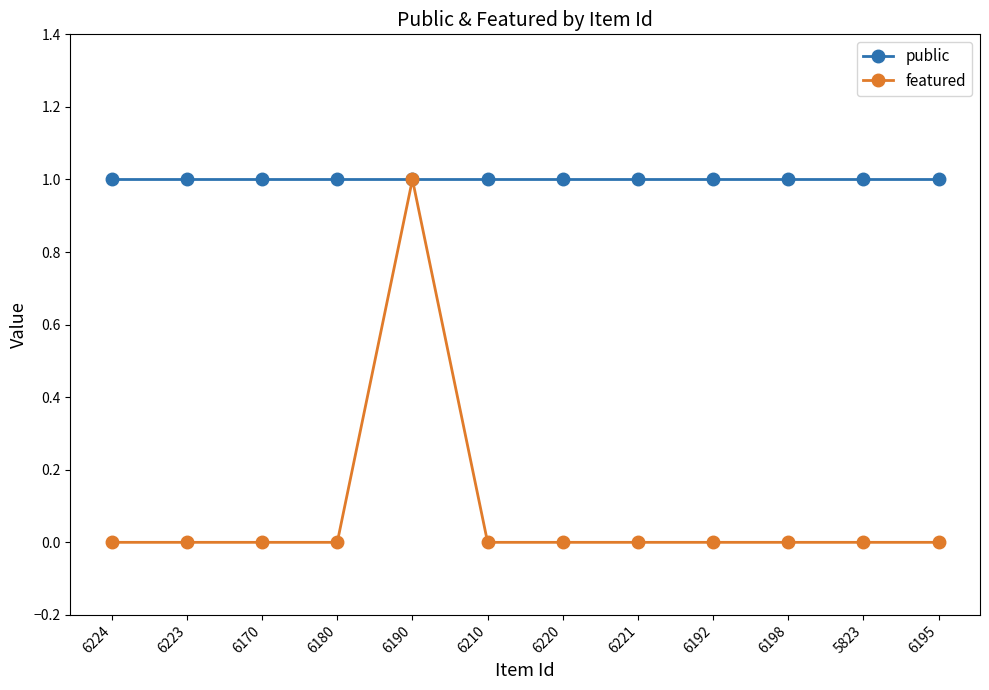

What is the total value across all series at 6221?

1